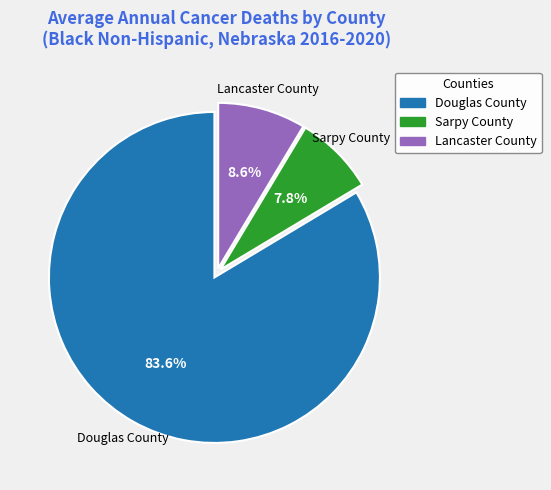

What percentage is the Sarpy County slice, to the nearest percent?

8%